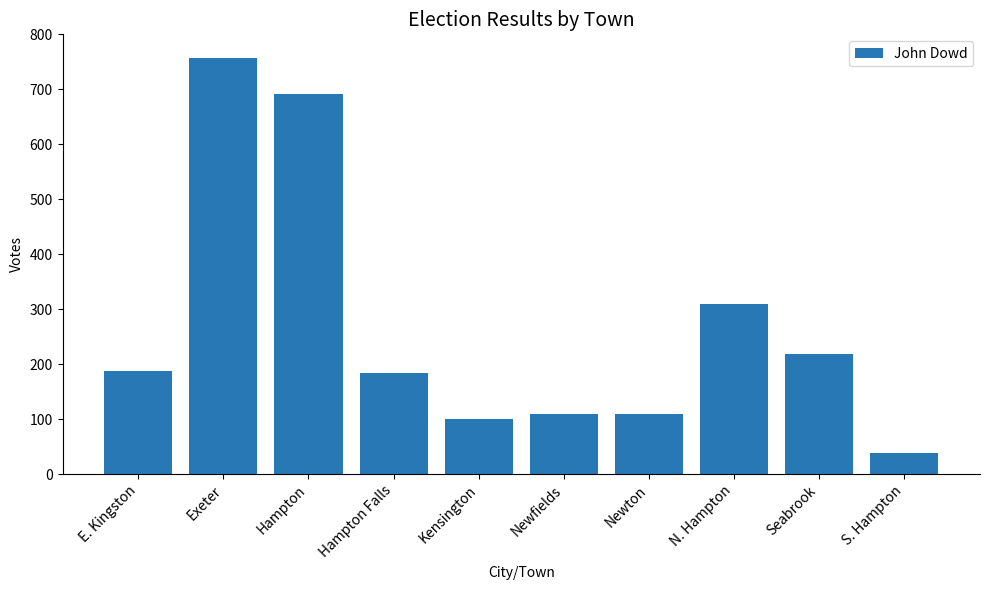

Which category has the highest value across all series?

Exeter